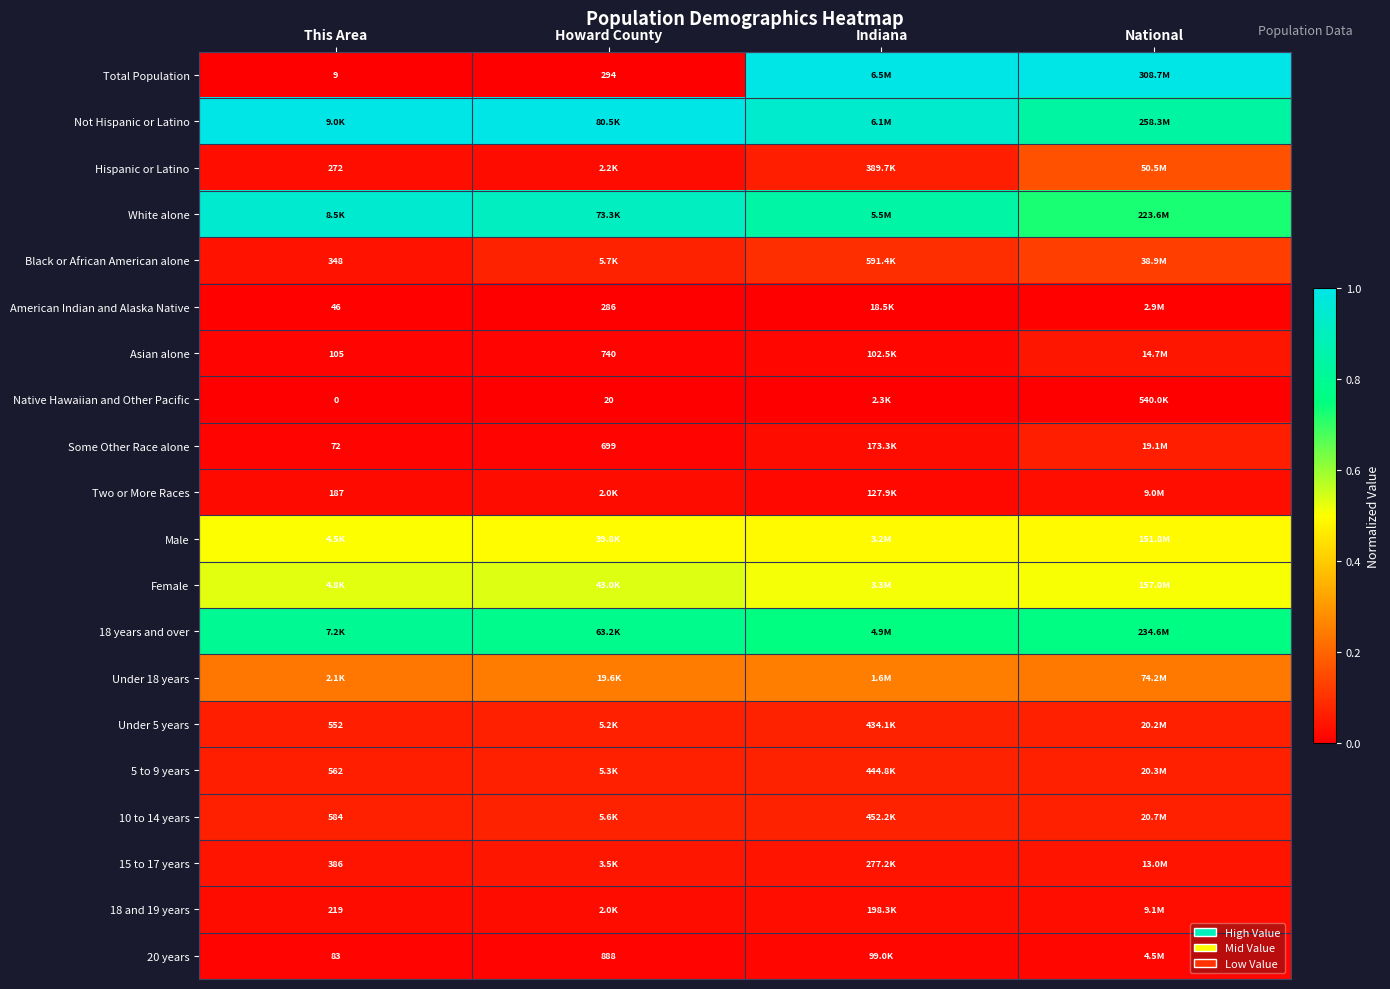

Rank the series at National from lowest to highest value.

Native Hawaiian and Other Pacific, American Indian and Alaska Native, 20 years, Two or More Races, 18 and 19 years, 15 to 17 years, Asian alone, Some Other Race alone, Under 5 years, 5 to 9 years, 10 to 14 years, Black or African American alone, Hispanic or Latino, Under 18 years, Male, Female, White alone, 18 years and over, Not Hispanic or Latino, Total Population